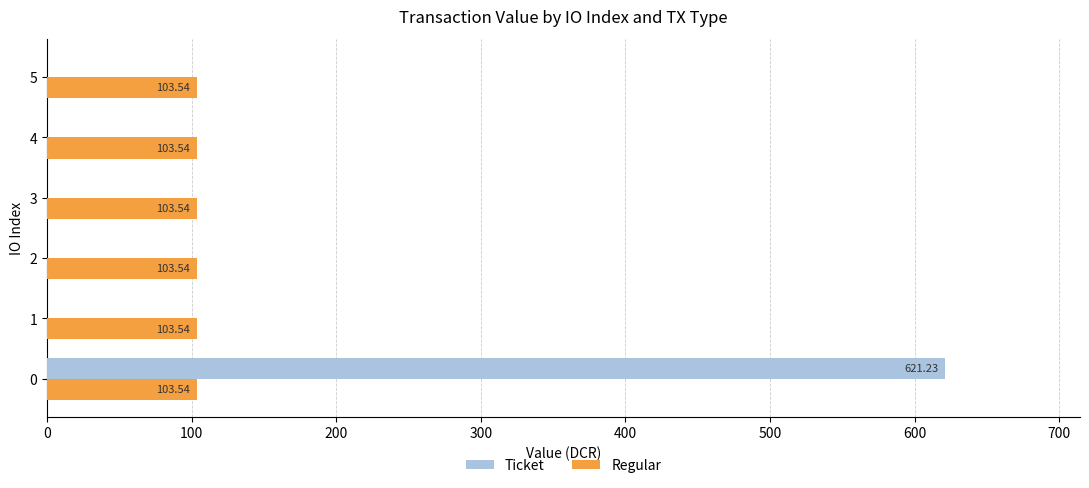

How many data points does each series have?

6